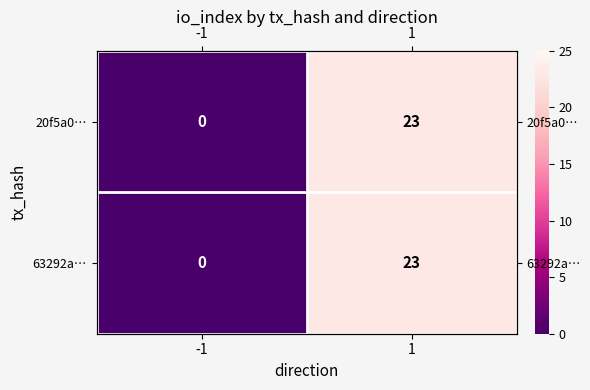

What is the sum of the 63292a… values at 1 and -1?

23